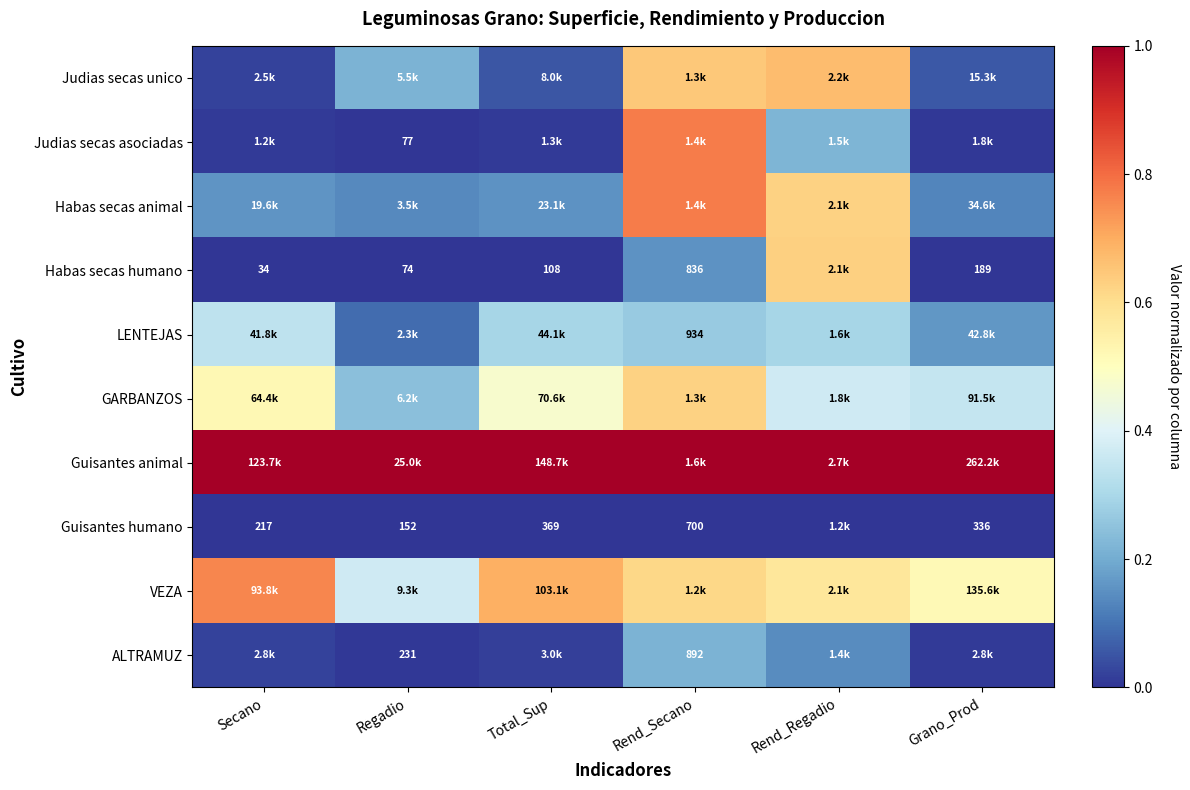

At Rend_Secano, list the series in order from smallest to largest.

Guisantes humano, Habas secas humano, ALTRAMUZ, LENTEJAS, VEZA, GARBANZOS, Judias secas unico, Habas secas animal, Judias secas asociadas, Guisantes animal